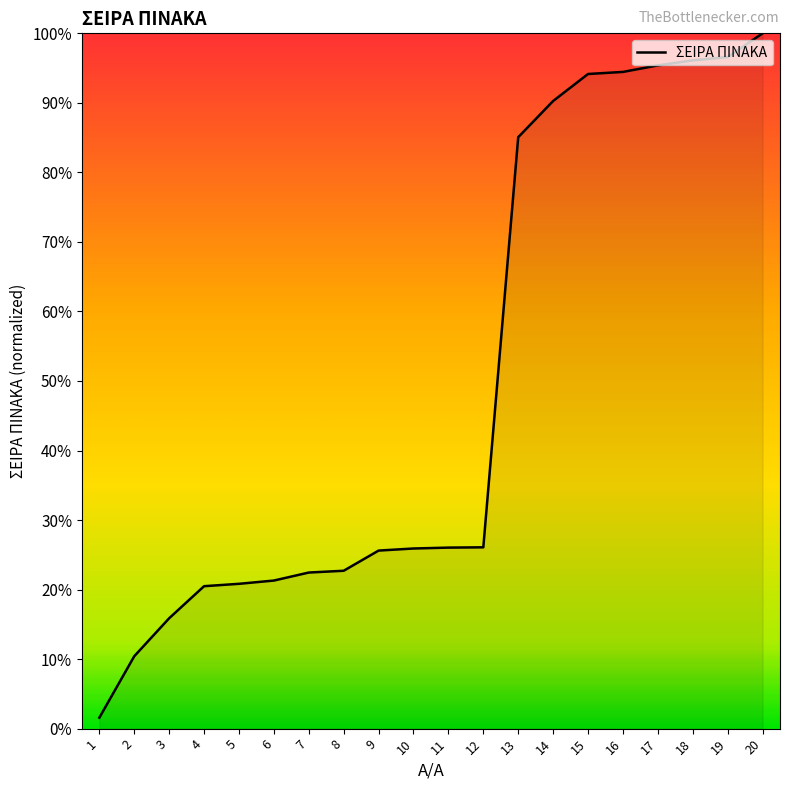

List the labels in order of value, largest first.

20, 19, 18, 17, 16, 15, 14, 13, 12, 11, 10, 9, 8, 7, 6, 5, 4, 3, 2, 1